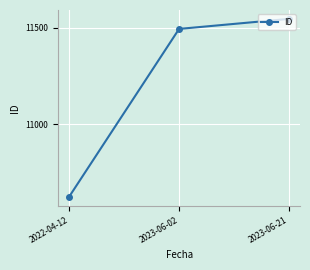

Reading left to right, transcribe all the data shown in this chart.

10623	11493	11545